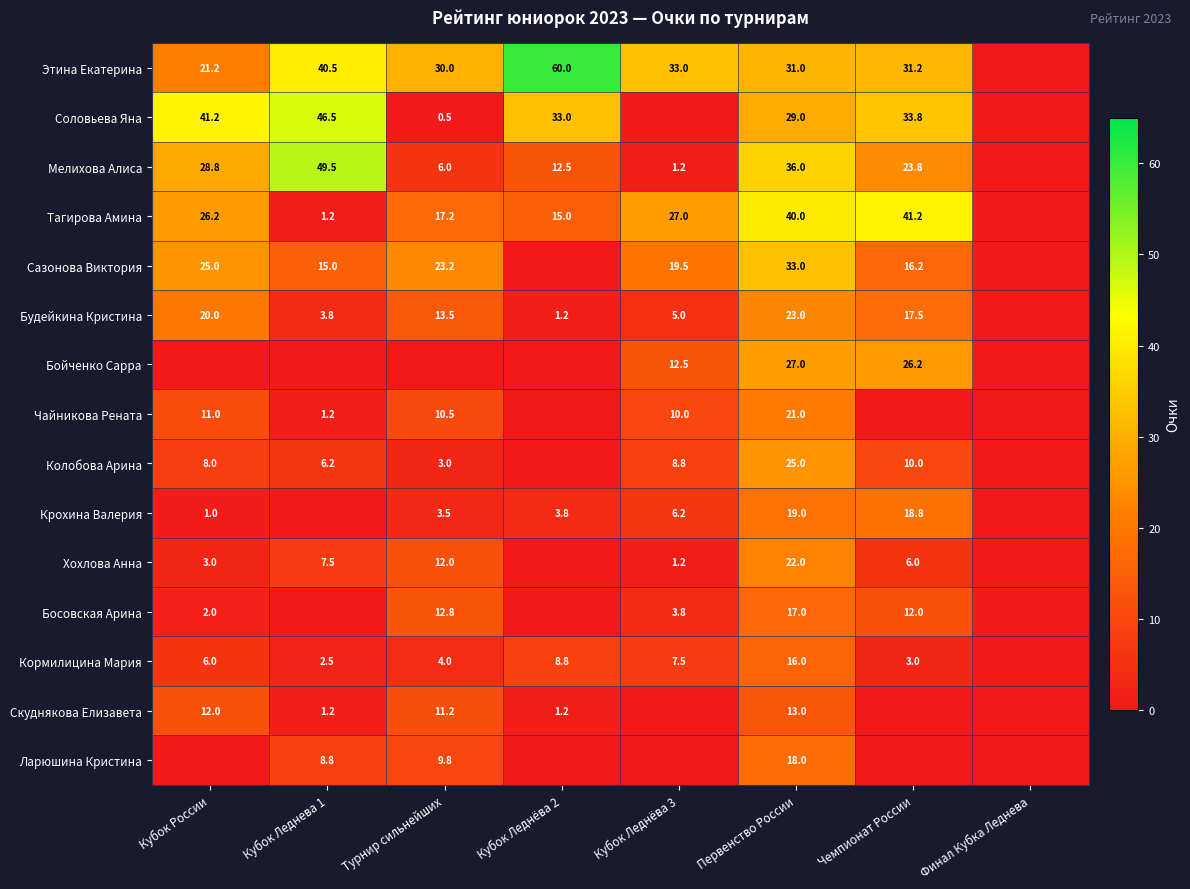

What is the greatest value displayed?

60.0